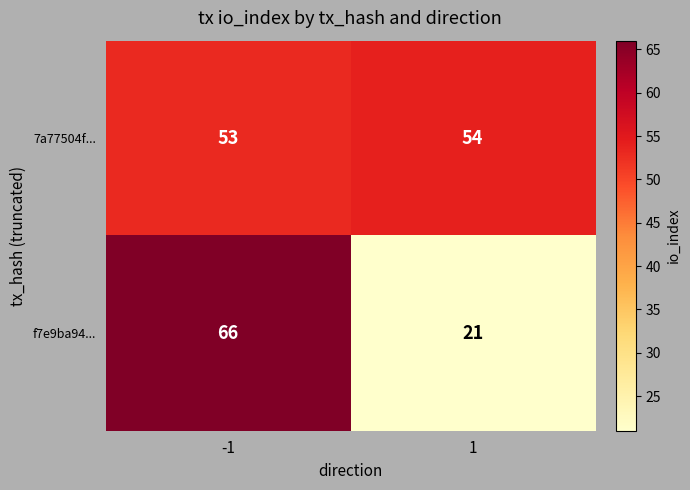

Between -1 and 1, which series saw the biggest shift?

f7e9ba94...